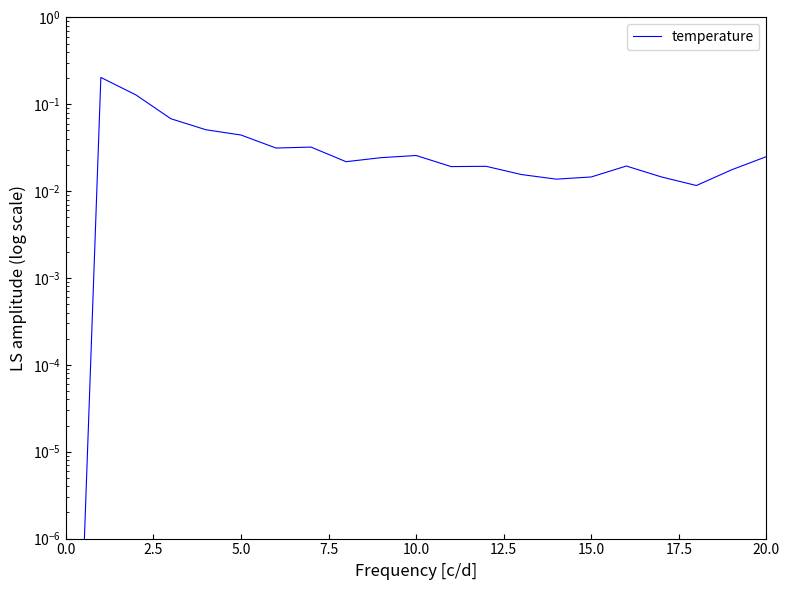

True or false: the data has more than 2 interior local peaks.

True